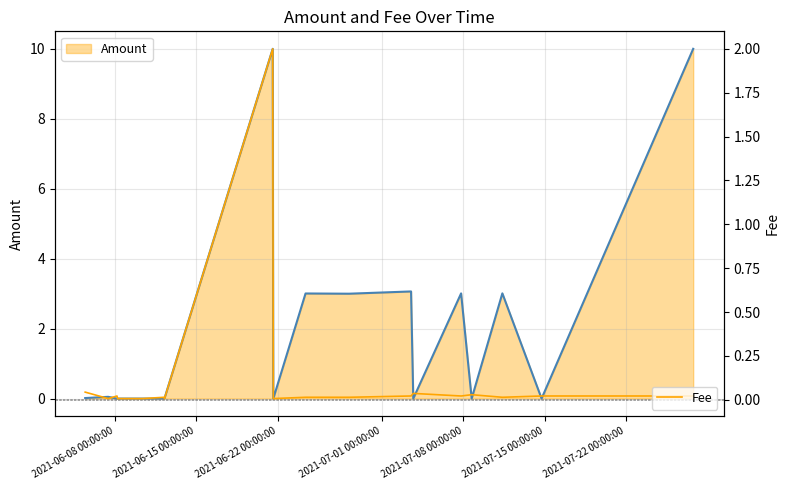

Which series has the largest range (max minus min)?

Amount (line)